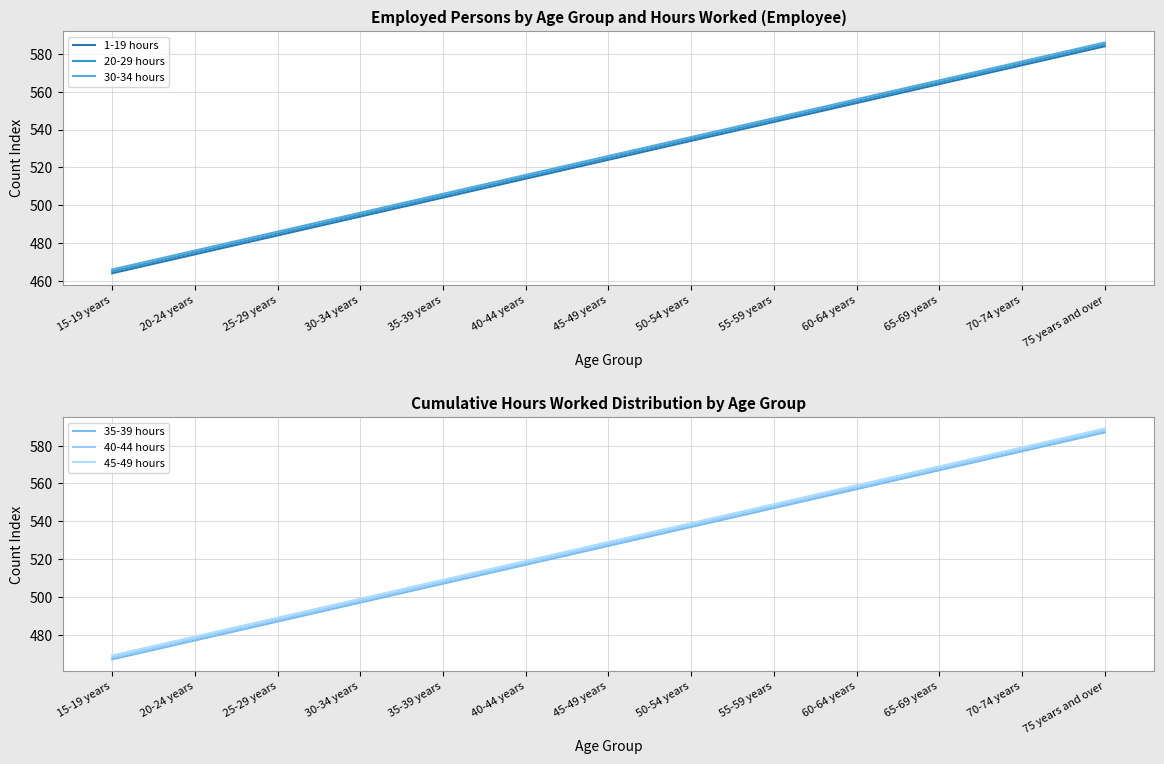

What is the average value of the 40-44 hours series?

528